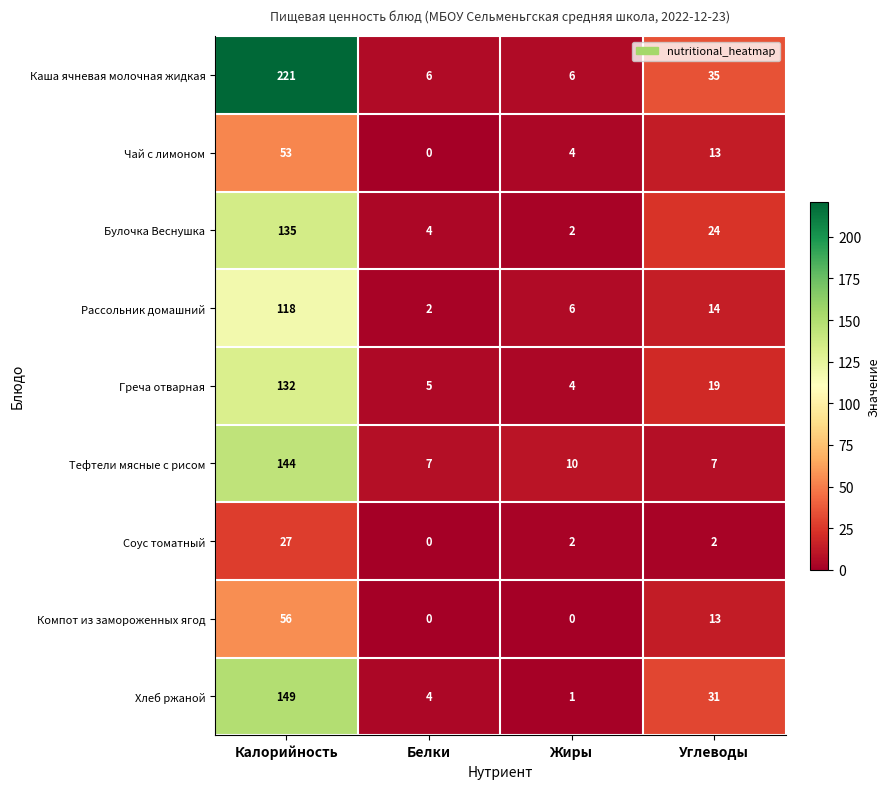

Which series has the largest range (max minus min)?

Каша ячневая молочная жидкая